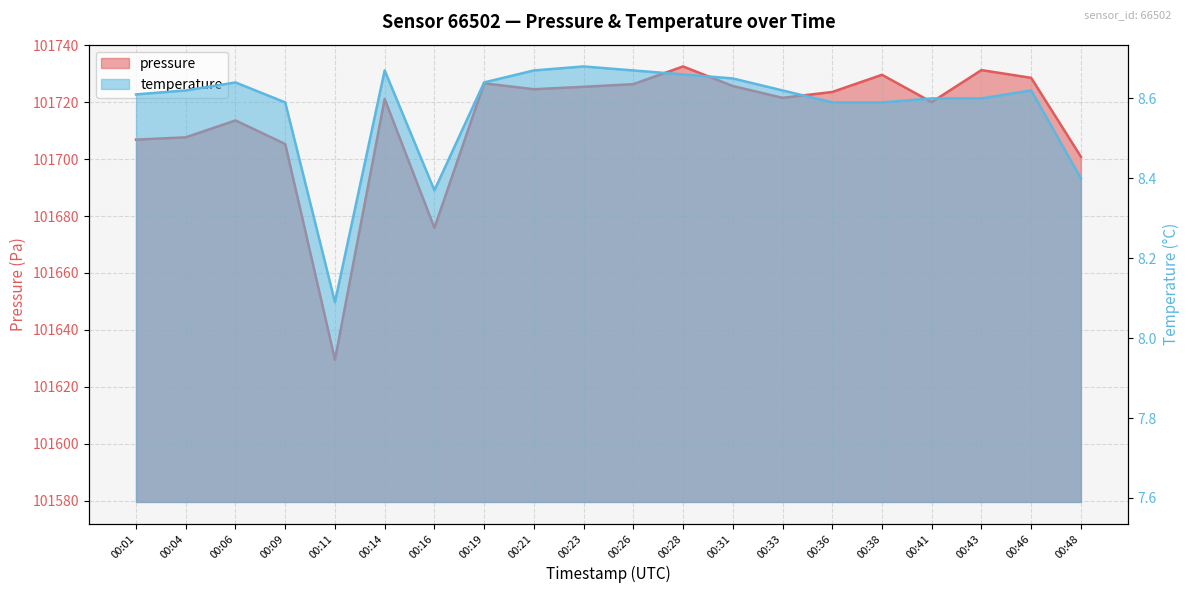

At how many categories does at least one series exceed 58703?

20